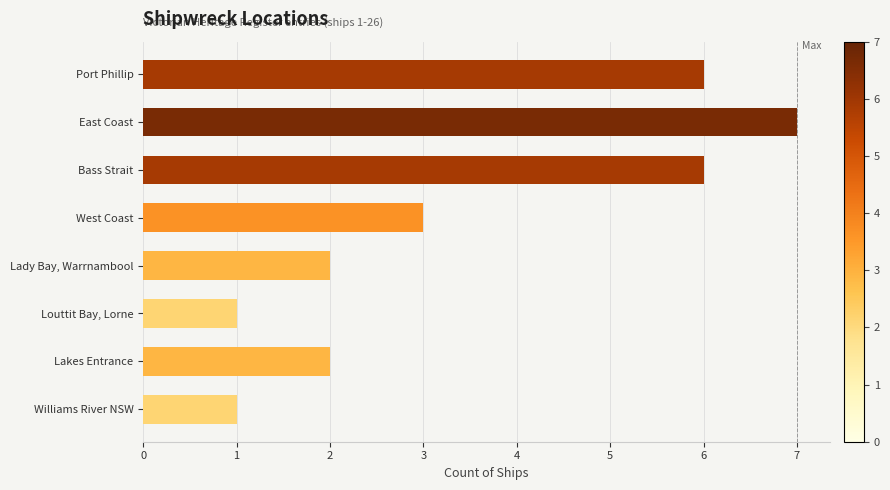

Reading top to bottom, transcribe all the data shown in this chart.

Port Phillip=6	East Coast=7	Bass Strait=6	West Coast=3	Lady Bay, Warrnambool=2	Louttit Bay, Lorne=1	Lakes Entrance=2	Williams River NSW=1